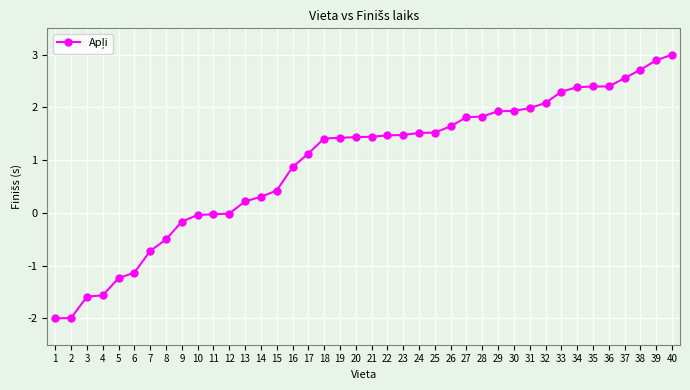

What is the value of the 13th point from the left?

0.2